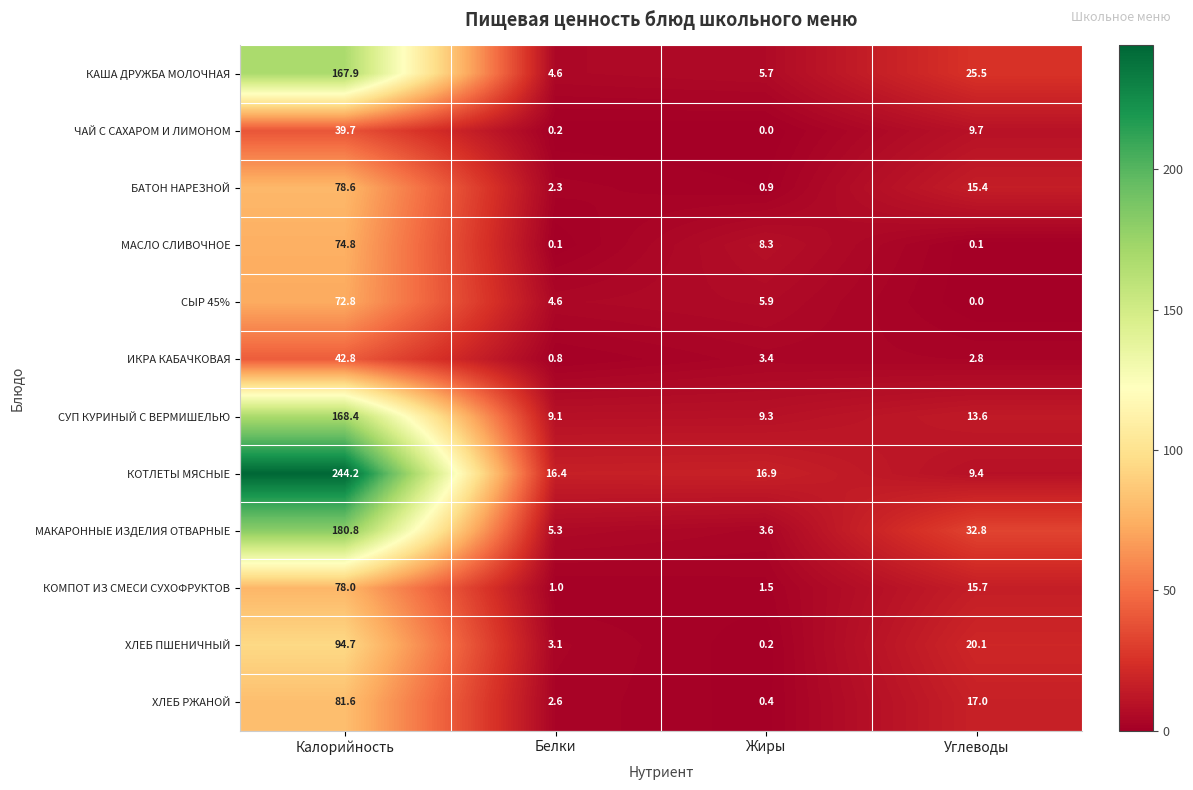

At which label is СЫР 45% closest to 36?

Жиры